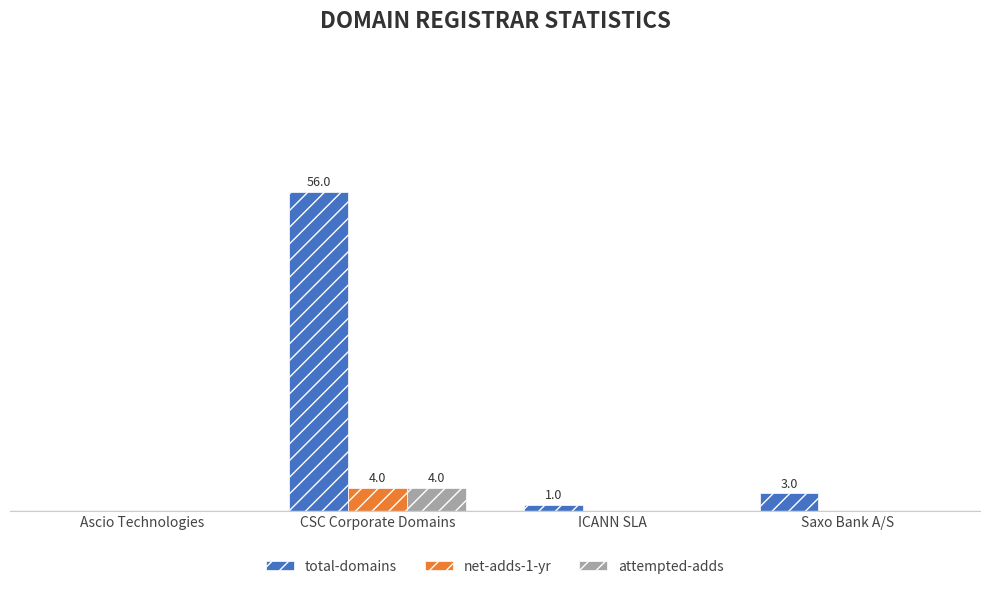

Count the attempted-adds values in the range 0 to 4.

4